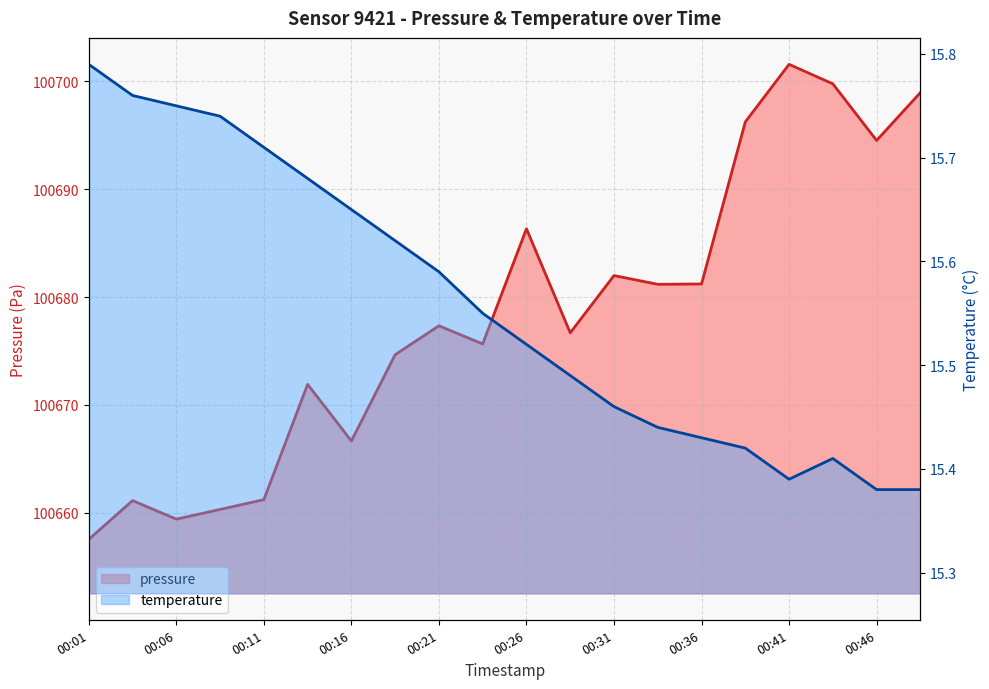

Which series has the largest total across all categories?

pressure